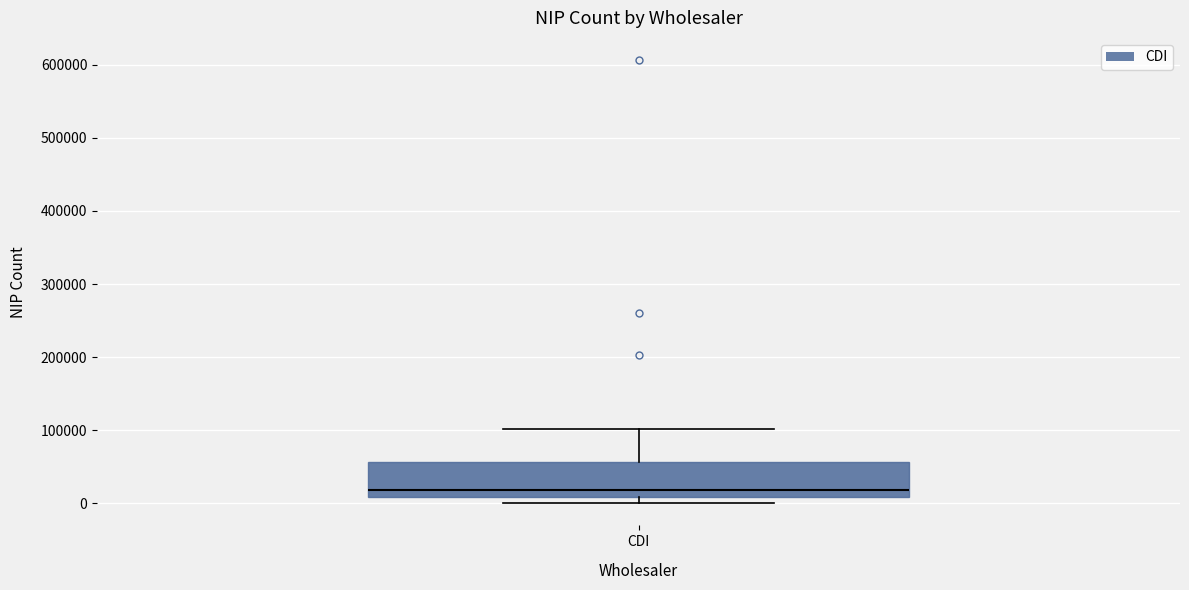

Where does the median line of the box for CDI sit on the y-axis? The values are not printed on the chart, so give them approximately, as read against the axis.

20000